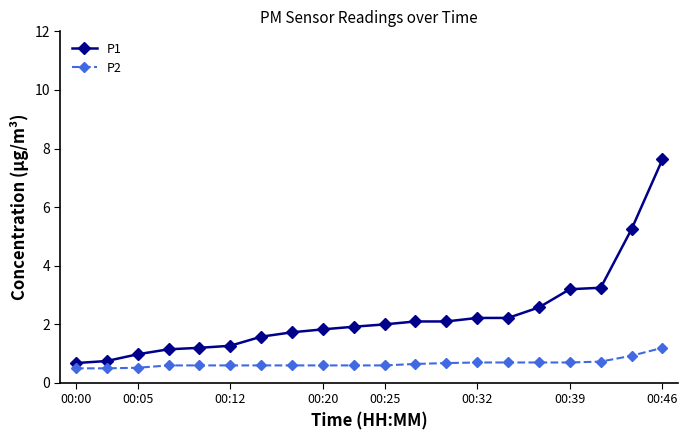

At how many categories does at least one series exceed 3?

4